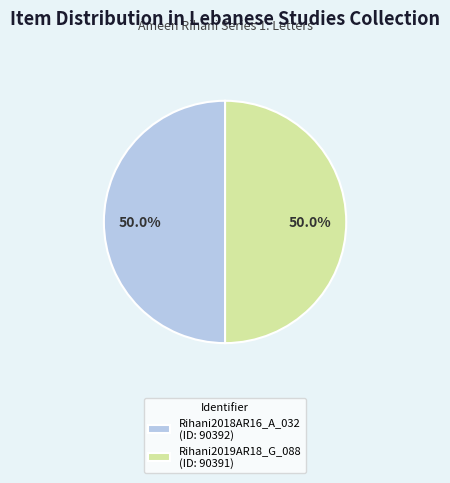

To the nearest percent, what is the combined percentage of Rihani2018AR16_A_032 and Rihani2019AR18_G_088?

100%